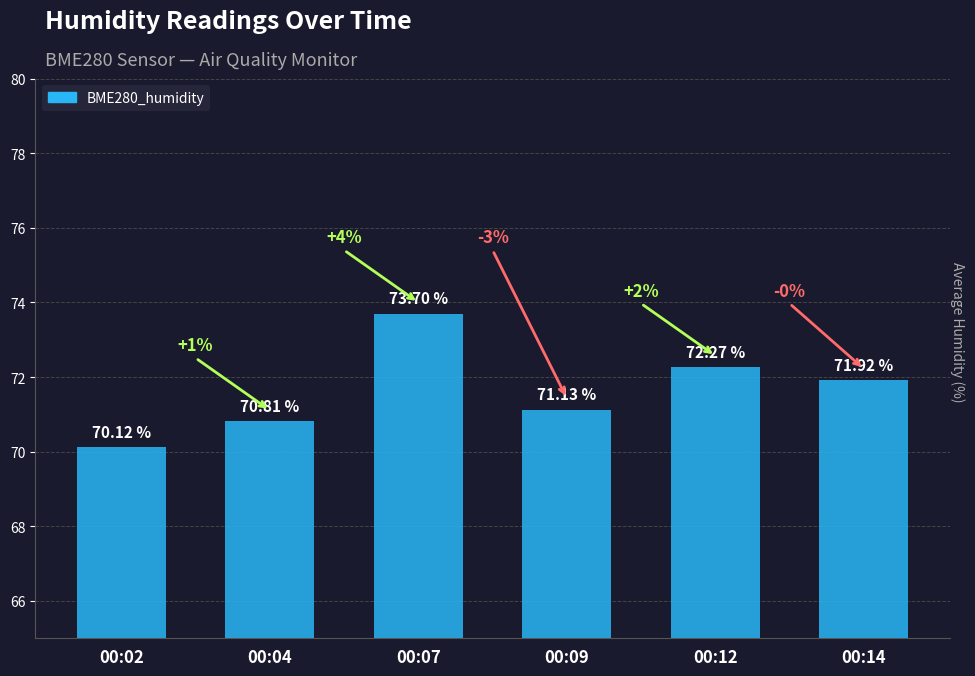

What is the smallest value displayed?

70.1